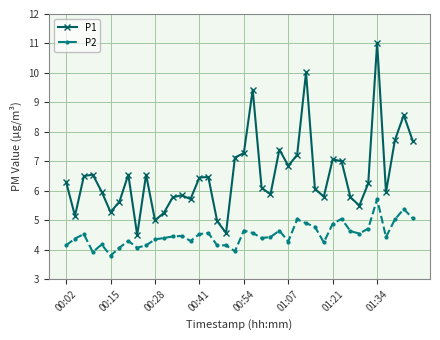

Which series has the largest total across all categories?

P1